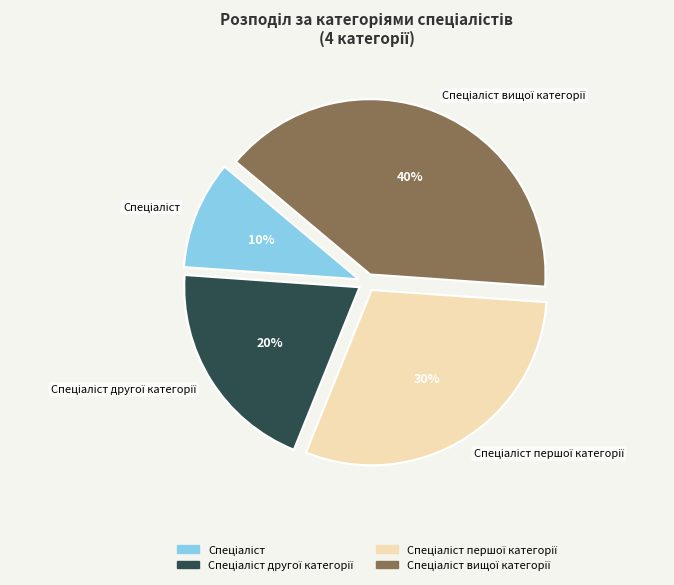

Is there any slice that represents more than half of the pie?

No